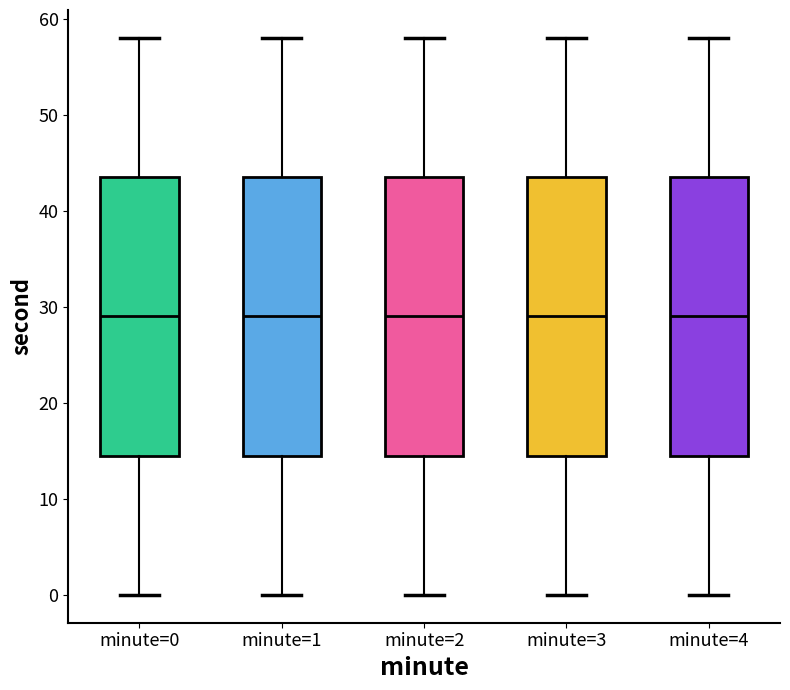

Where is the upper edge of the box for minute=3 on the y-axis? The values are not printed on the chart, so give them approximately, as read against the axis.

44